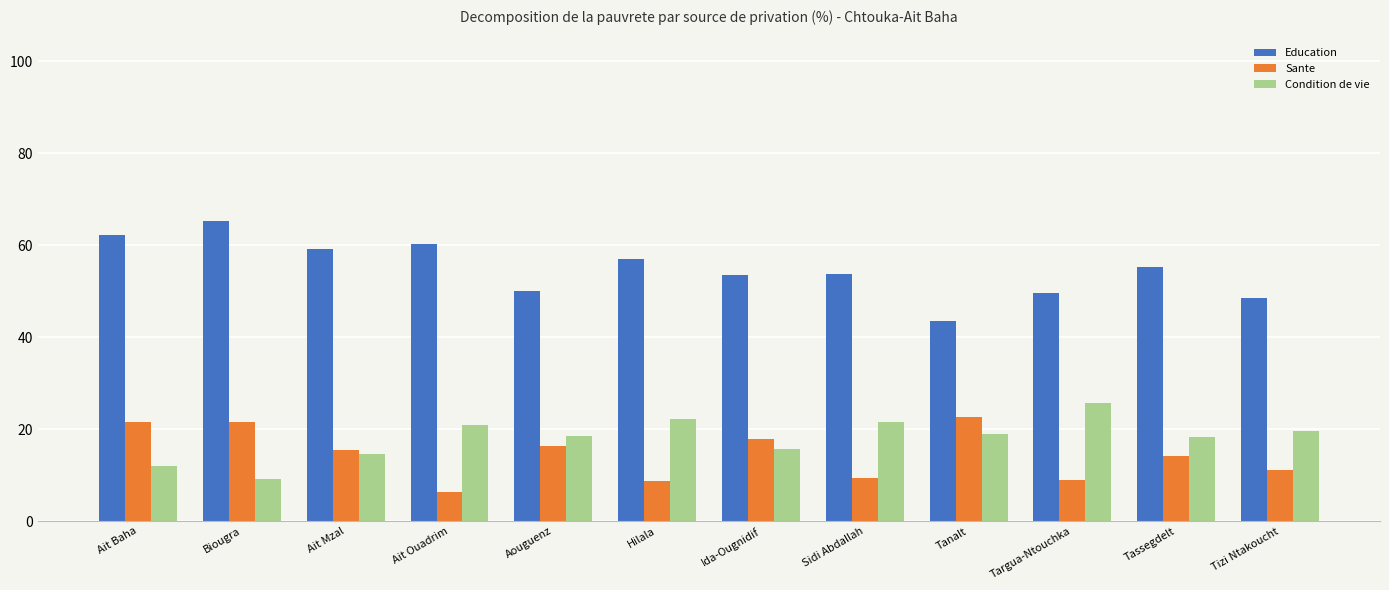

The Condition de vie series shows 15.9 at Biougra. True or false?

False